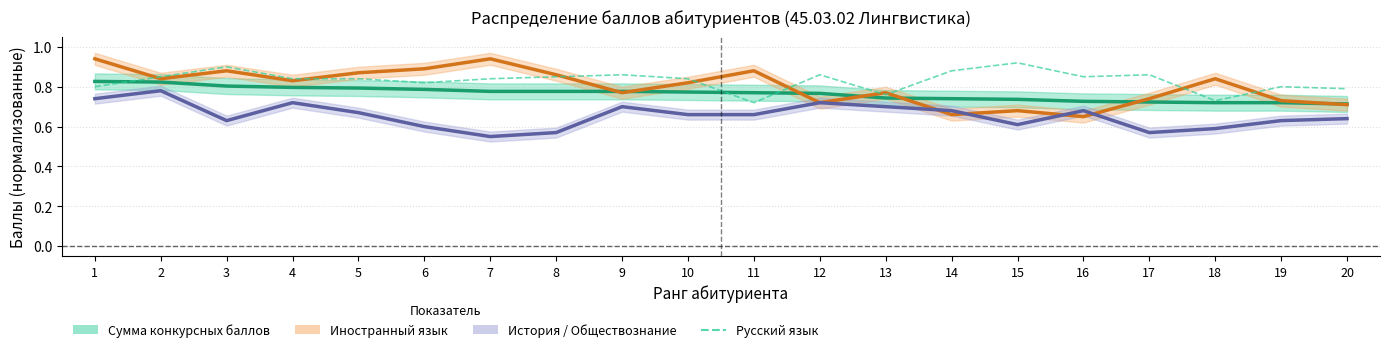

How many values are between 0 and 1?

20